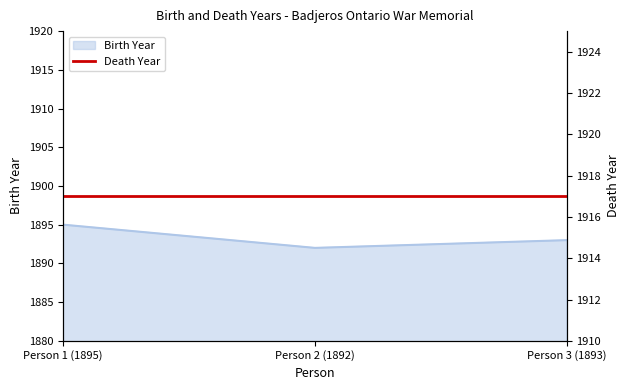

Count the number of categories in the chart.

3